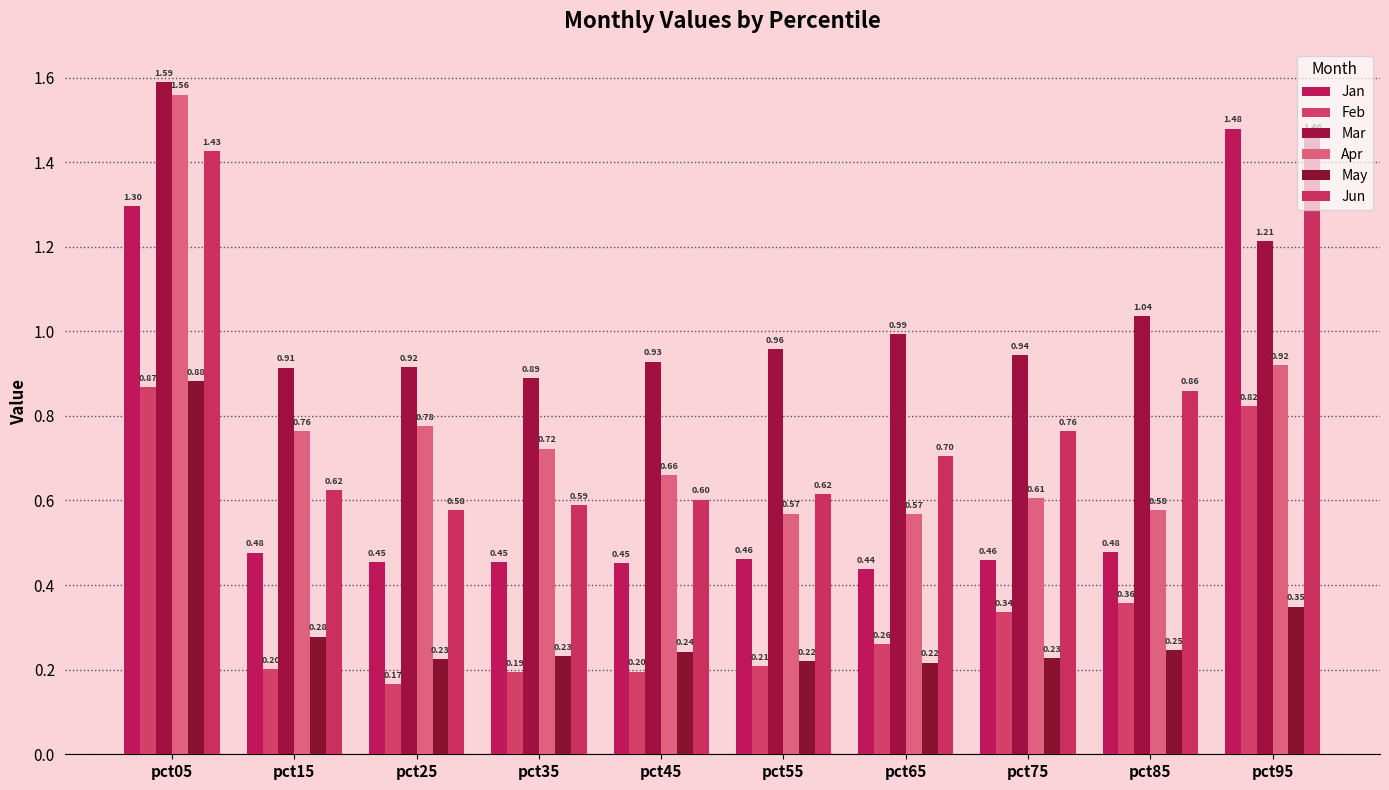

Count the number of data series in this chart.

6